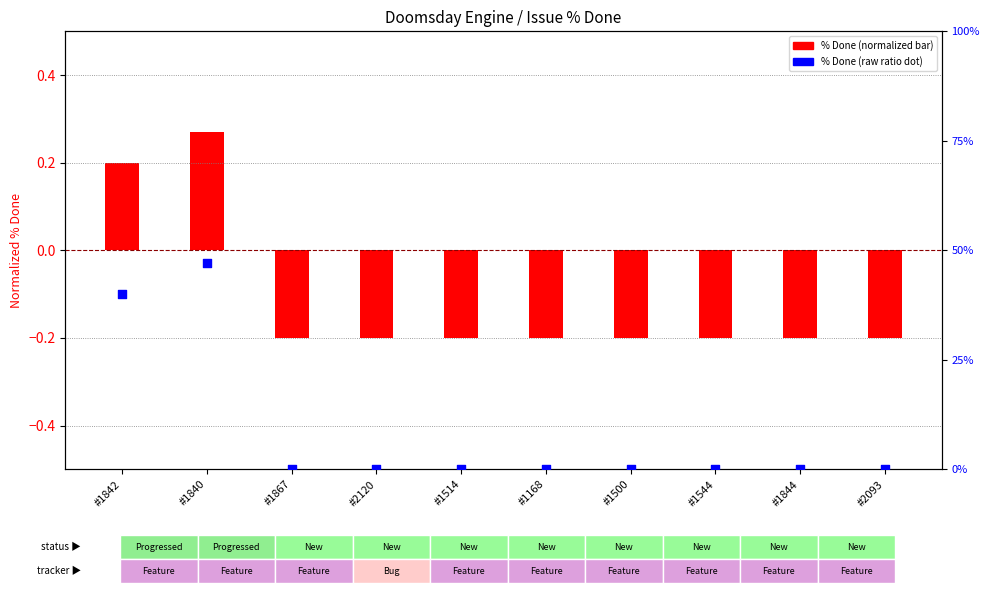

Which series reaches the maximum Y coordinate?

% Done (raw ratio)